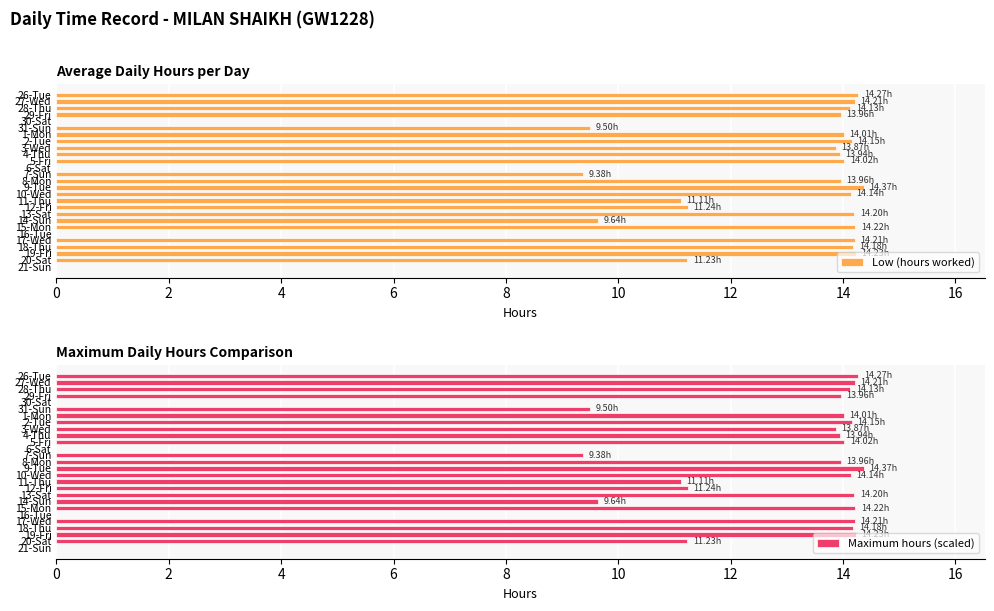

The Low (hours worked) series shows 0.0 at 16-Tue. True or false?

True